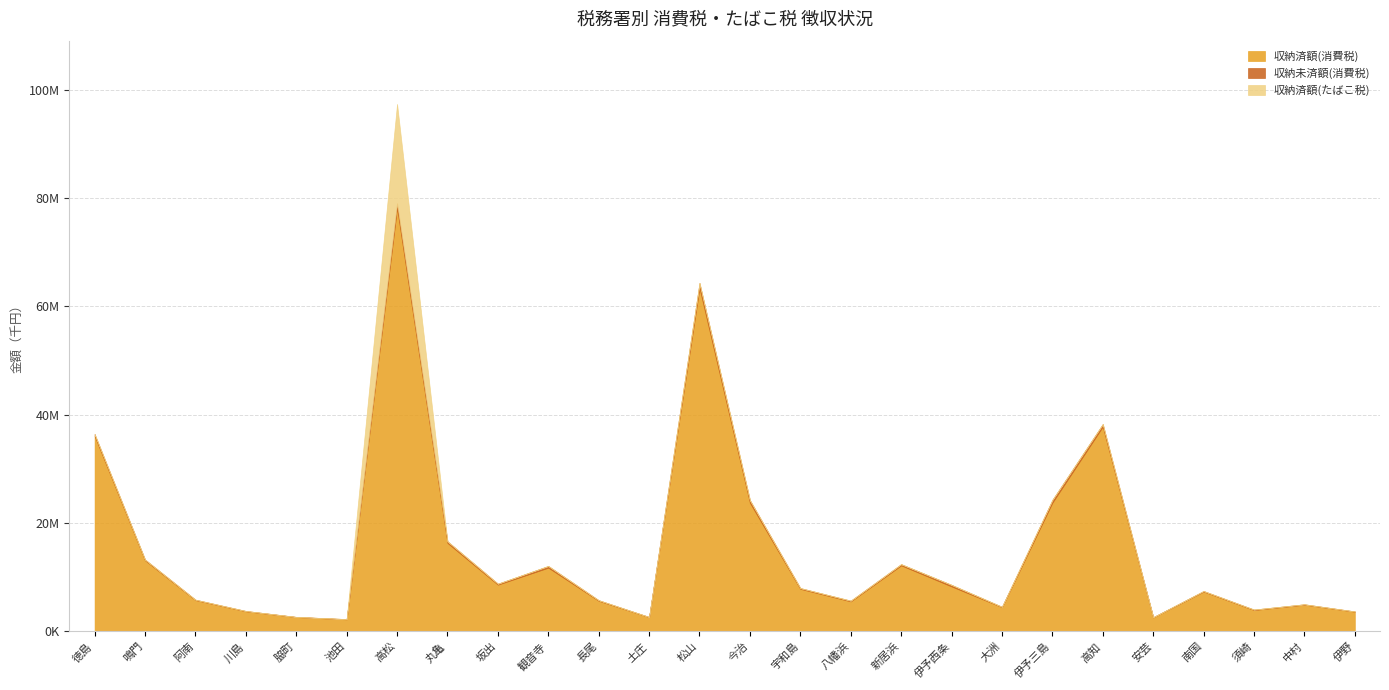

Reading left to right, list all the values displayed in this chart.

収納済額(消費税): 36089817	13109925	5756562	3689787	2623445	2201526	78203739	16309890	8604856	11739910	5628226	2603774	63415516	23732911	7830287	5521285	12168856	8277196	4456511	23753514	37810269	2563583	7337466	3921089	4910977	3615721
収納未済額(消費税): 323681	134080	75405	56438	23257	38422	843212	297435	184439	317269	107784	36194	916320	482441	142186	128048	223496	291410	65932	513185	461995	30717	94298	83066	67437	47156
収納済額(たばこ税): 307	154	87	90	55	39	18365560	278	147	116	84	22	799	254	172	75	133	117	49	79	528	54	111	60	73	77